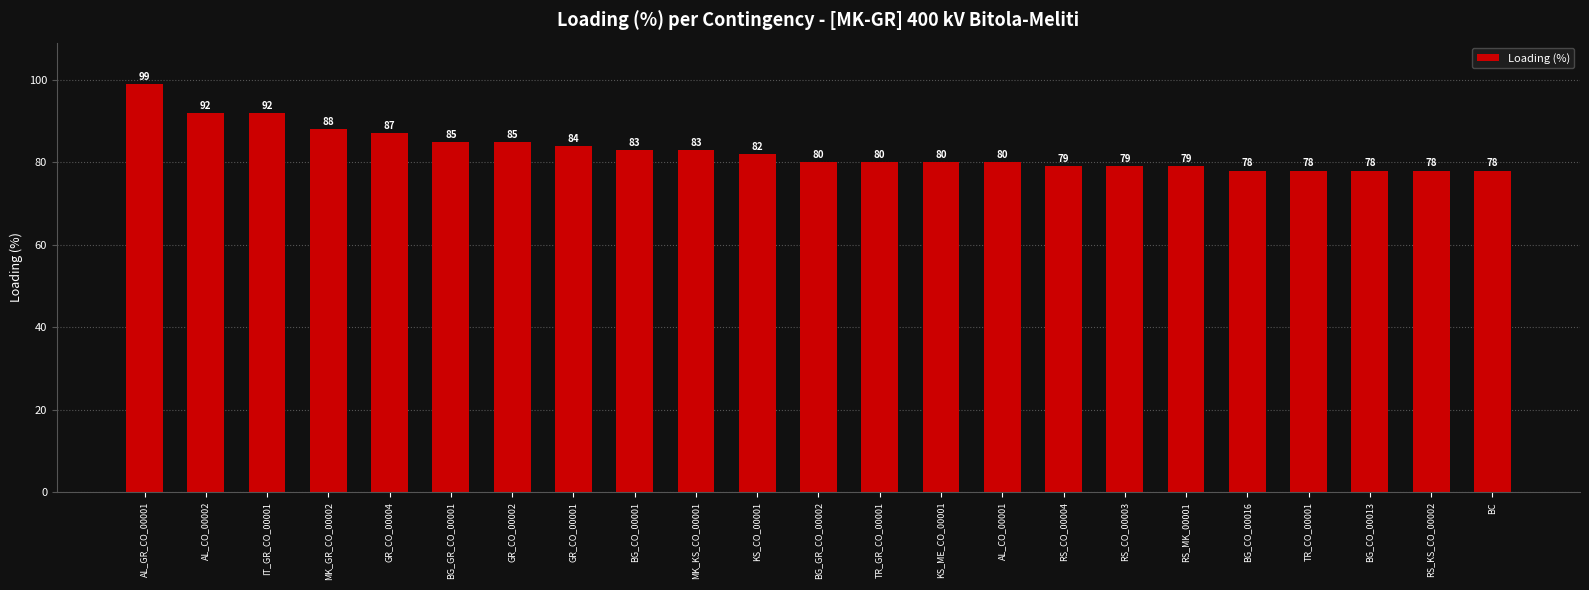

The value at RS_CO_00004 is 79. True or false?

True